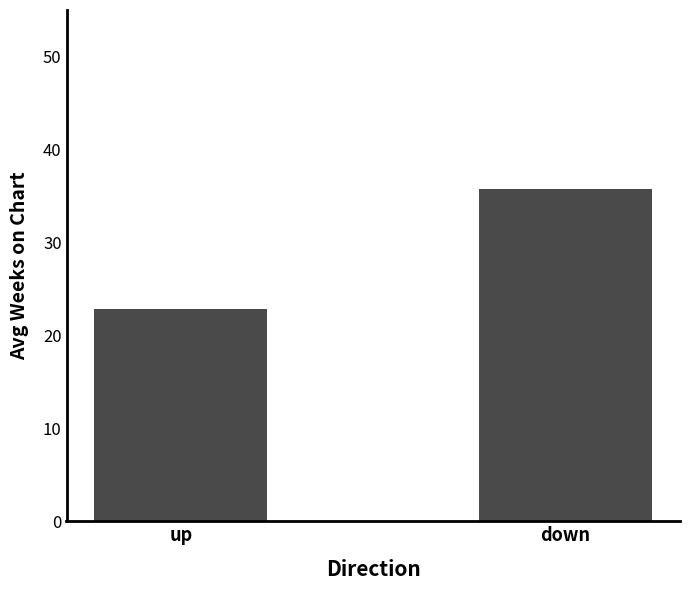

What is the greatest value displayed?

35.8